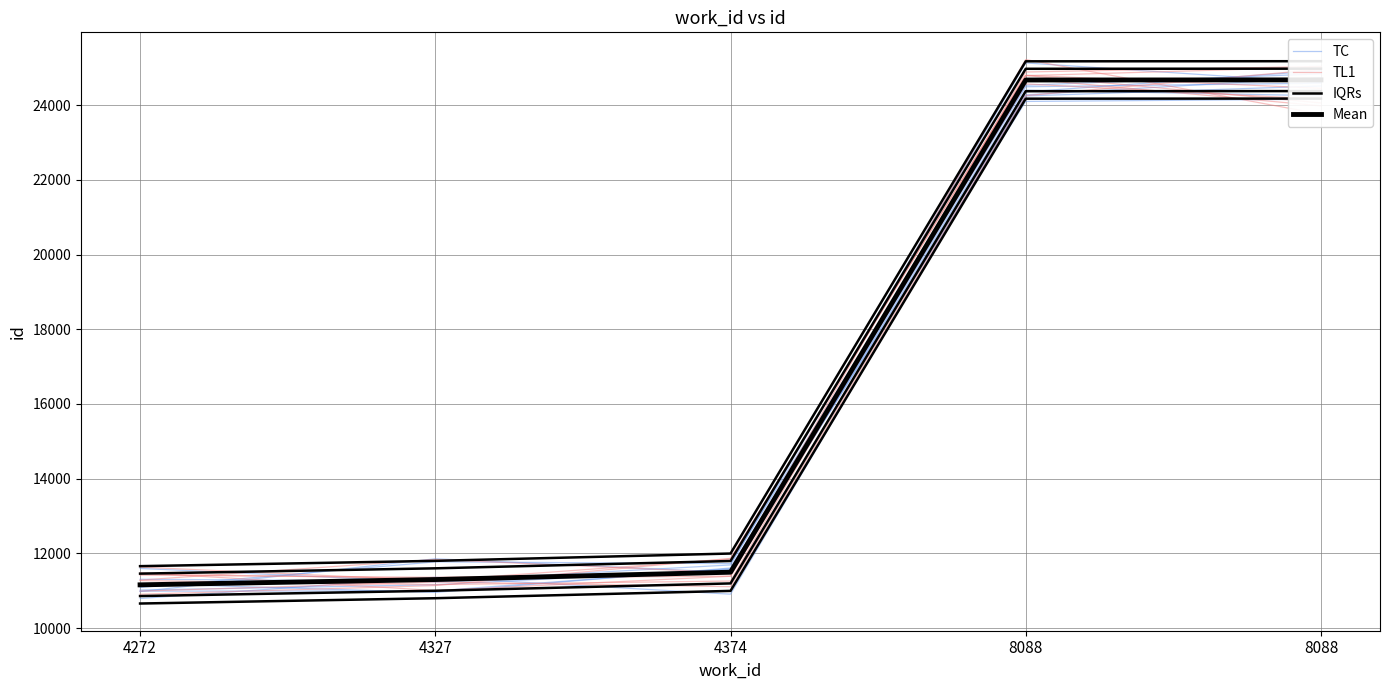

Between 4327 and 4374, which is larger?

4374